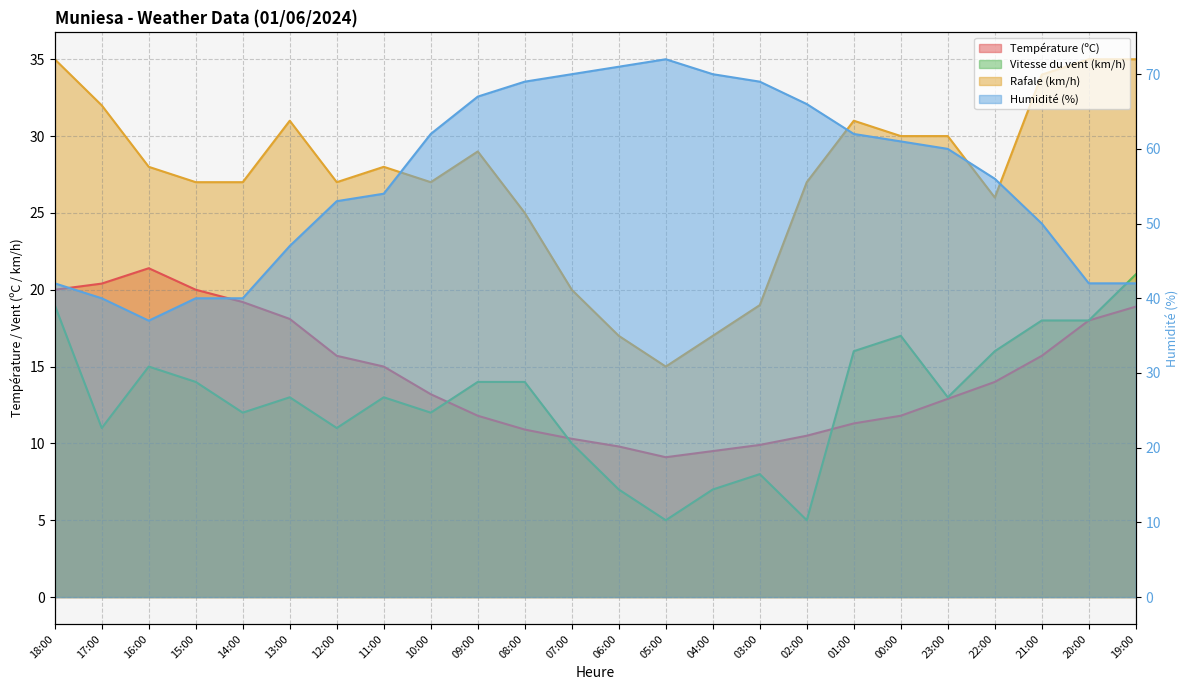

Does the chart display data point markers on the line(s)?

No